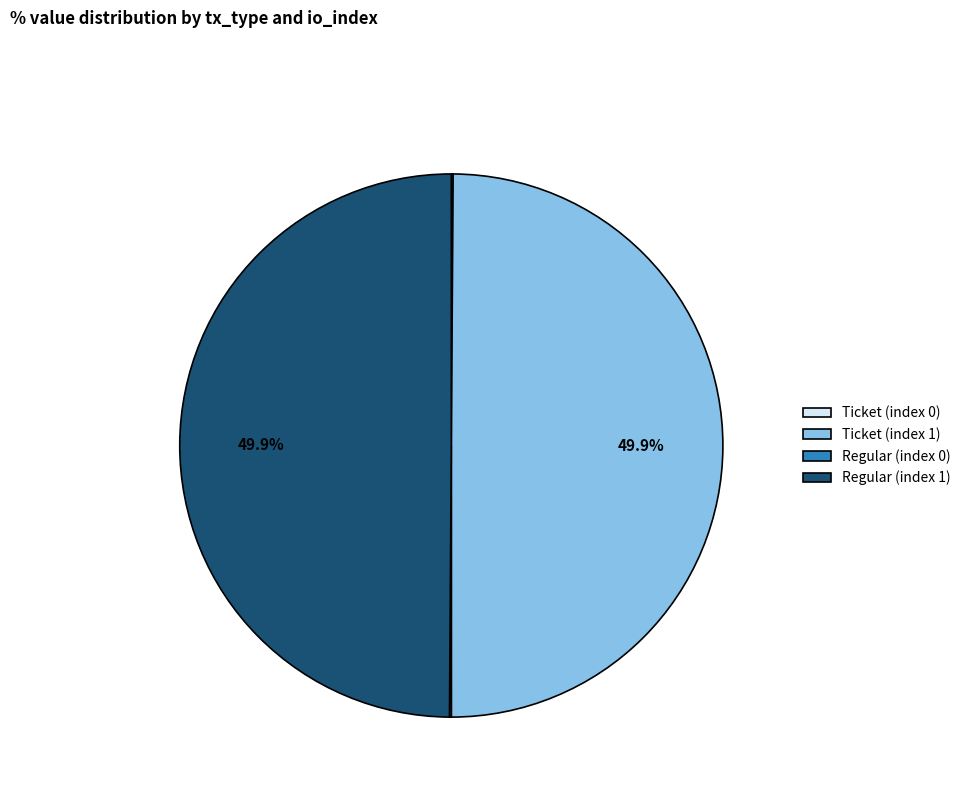

How much of the chart is everything except Ticket (index 1)?

50.0%